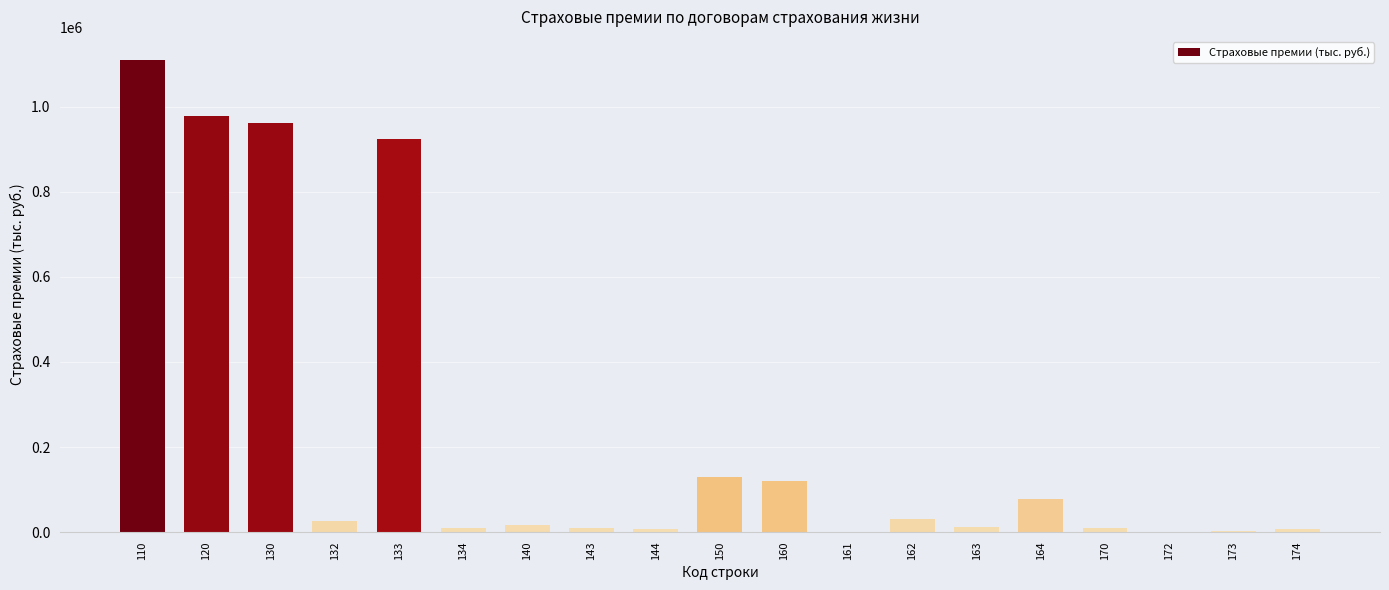

What is the change in value from 132 to 172?

-27209.3